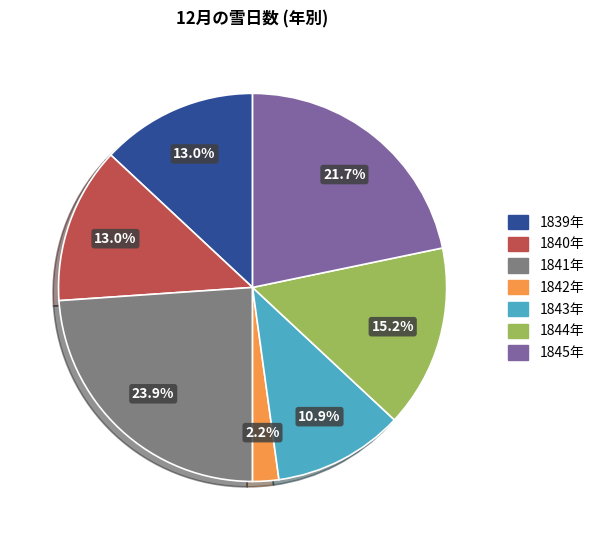

Does any single category account for the majority?

No